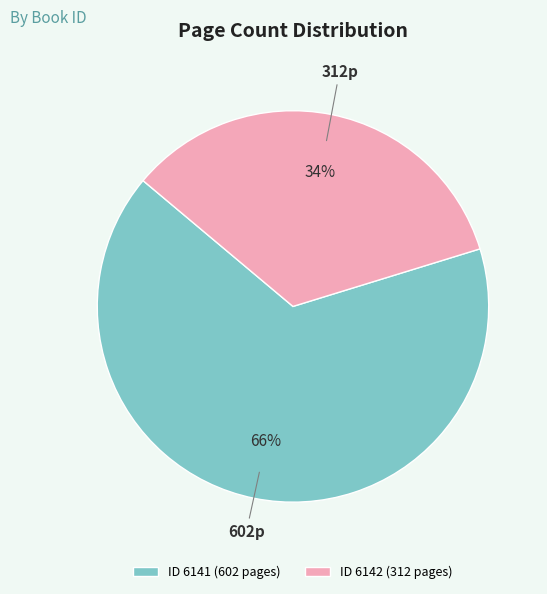

Is the sum of ID 6141 (602 pages) and ID 6142 (312 pages) greater than half?

Yes